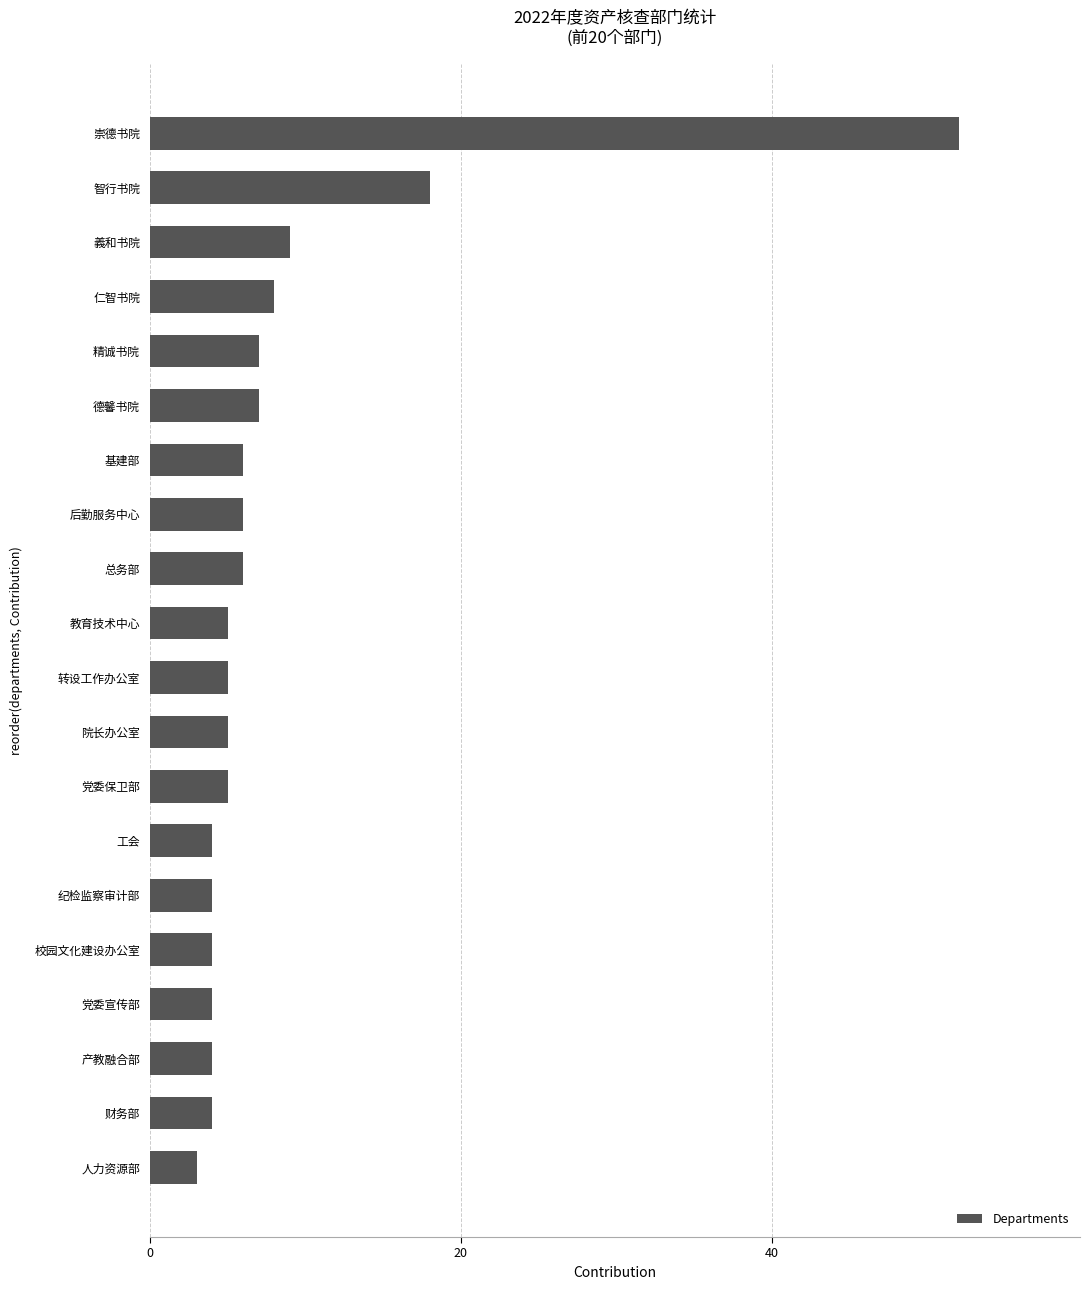

The chart shows a value of 5 at 院长办公室. True or false?

True